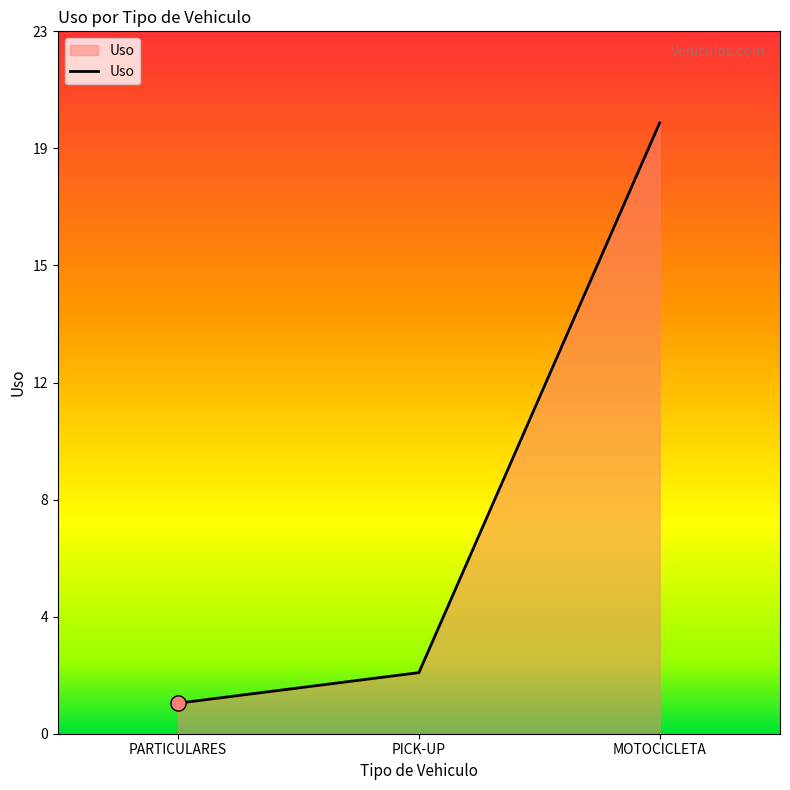

Which has a higher value, PICK-UP or PARTICULARES?

PICK-UP